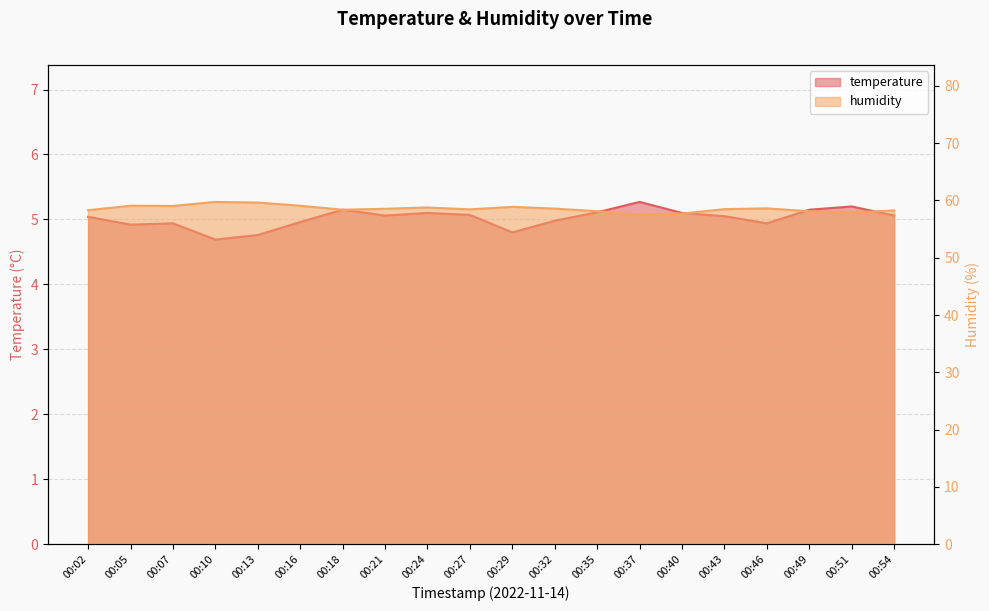

Read the temperature value at 00:10.

4.7